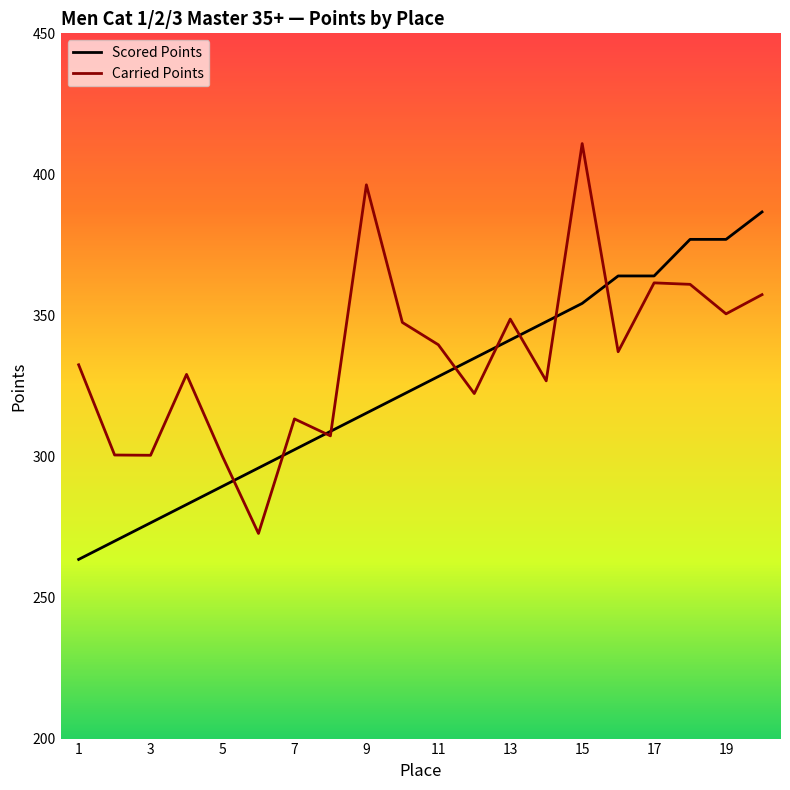

Which series has the largest range (max minus min)?

Carried Points